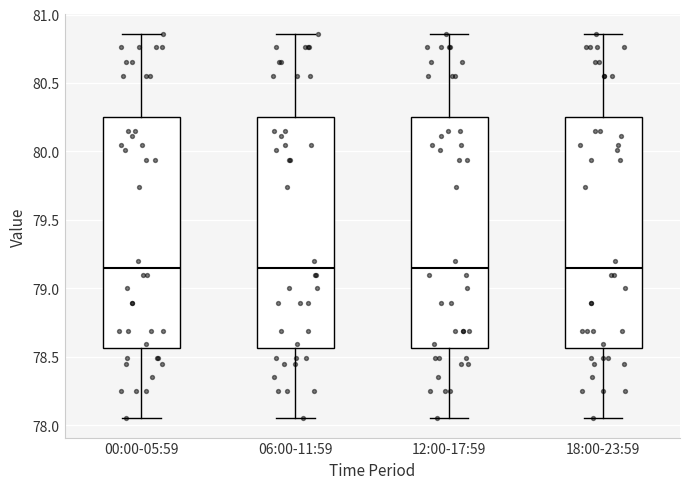

Reading left to right, read every box against the y-axis: the position of its median line, the range the box covers, and the ends of its whiskers. The values are not printed on the chart, so give them approximately, as read against the axis.

00:00-05:59: median 79.15, box 78.55 to 80.25, whiskers 78.05 to 80.85
06:00-11:59: median 79.15, box 78.55 to 80.25, whiskers 78.05 to 80.85
12:00-17:59: median 79.15, box 78.55 to 80.25, whiskers 78.05 to 80.85
18:00-23:59: median 79.15, box 78.55 to 80.25, whiskers 78.05 to 80.85